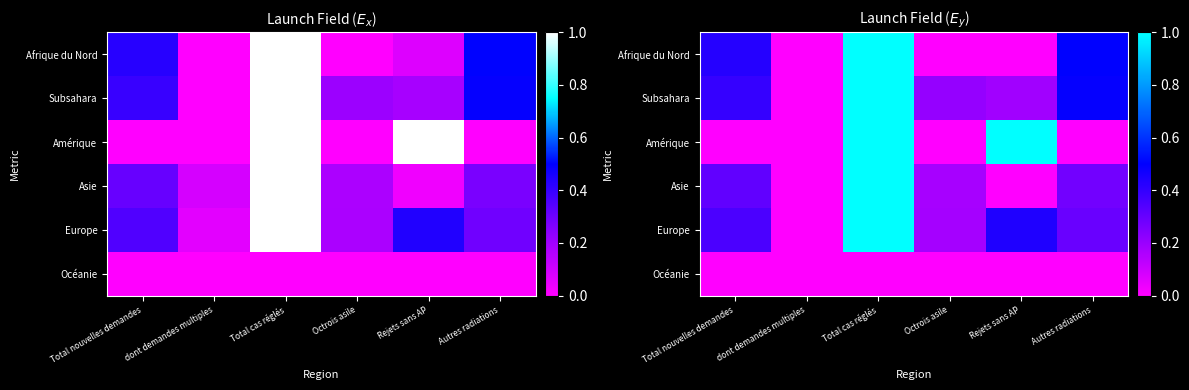

At how many categories does at least one series exceed 0?

5